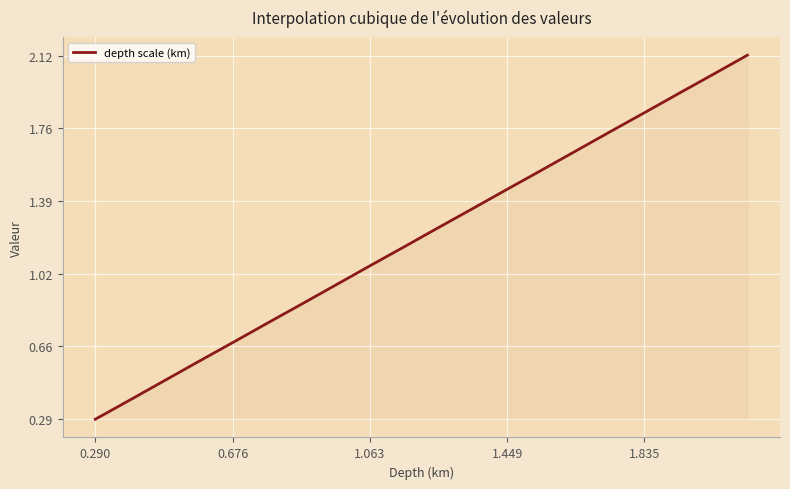

What is the smallest value displayed?

0.3